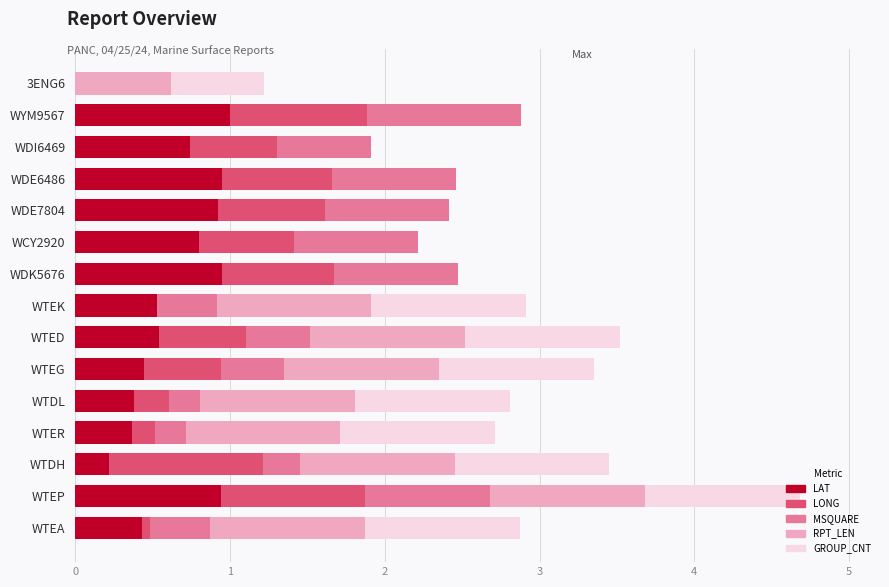

What are all the series names shown in the legend?

LAT, LONG, MSQUARE, RPT_LEN, GROUP_CNT